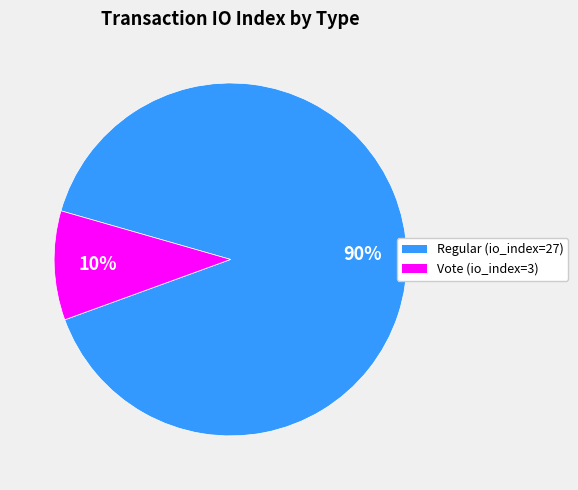

How many segments does this pie chart have?

2